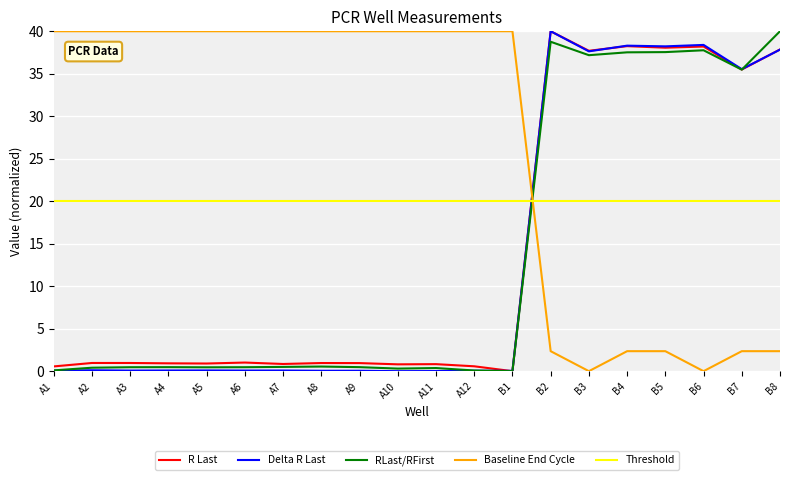

True or false: Threshold has a value of 28.3 at B8.

False